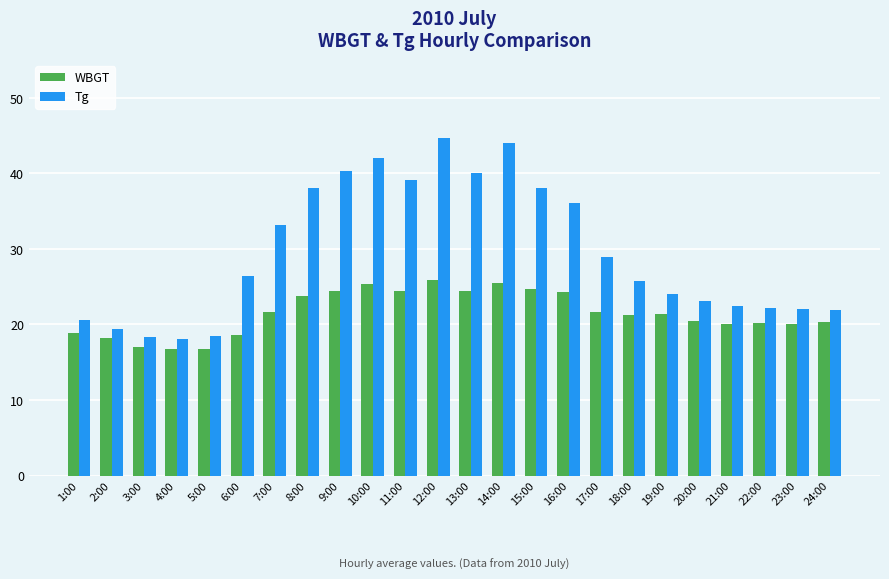

The value of Tg at 19:00 is 16.2. True or false?

False